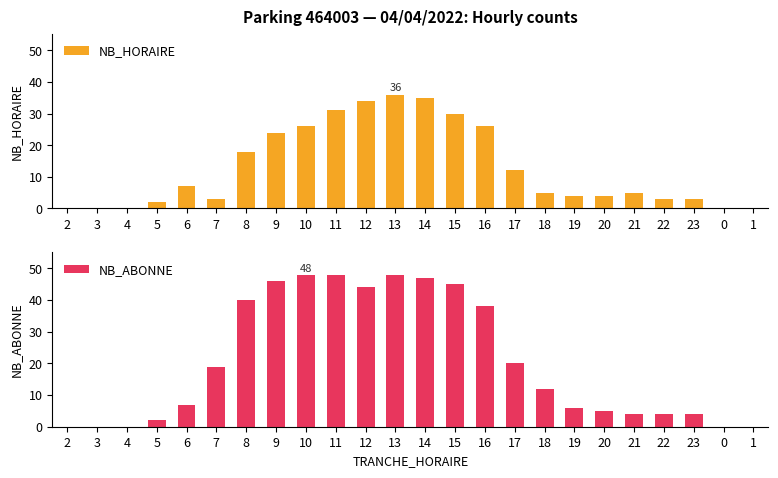

What is the label of the 6th bar from the right?

20